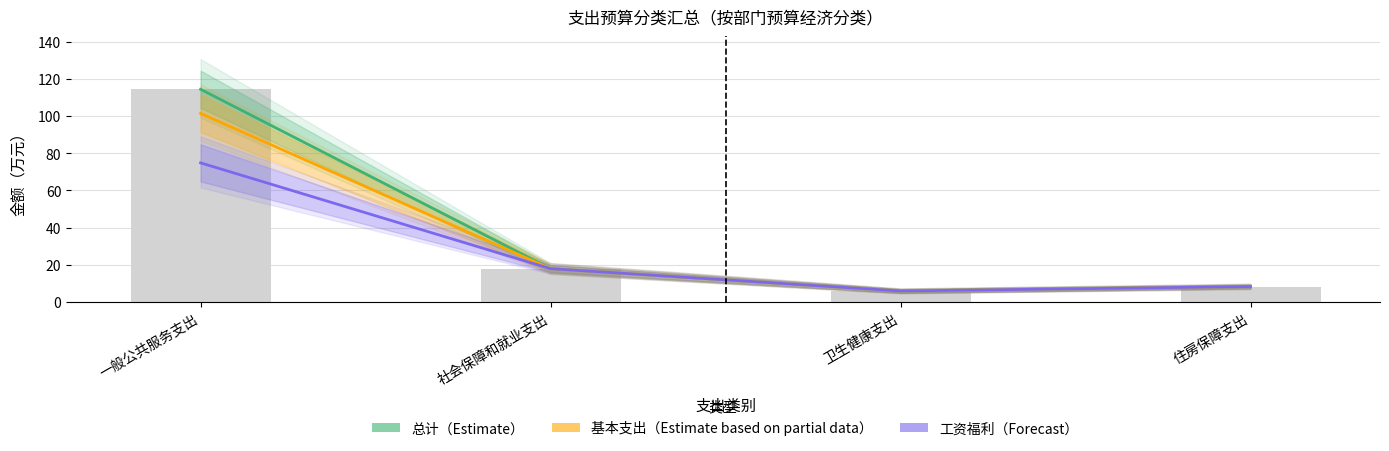

What is the difference between the second highest and second lowest values in the 工资福利（Forecast） series?

9.6